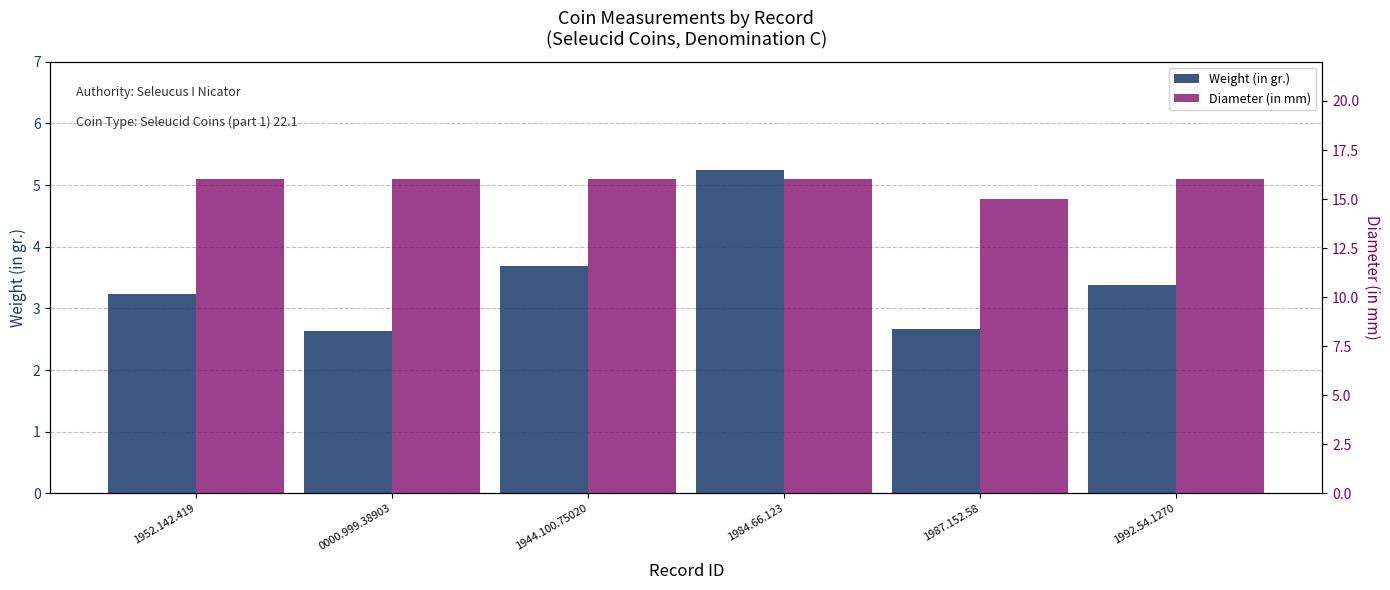

Which series has the largest total across all categories?

Diameter (in mm)